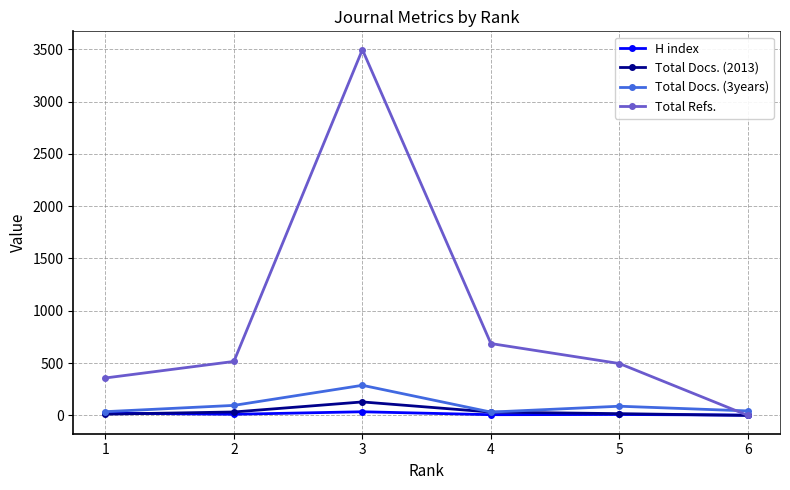

At which category is the sum across all series the highest?

3